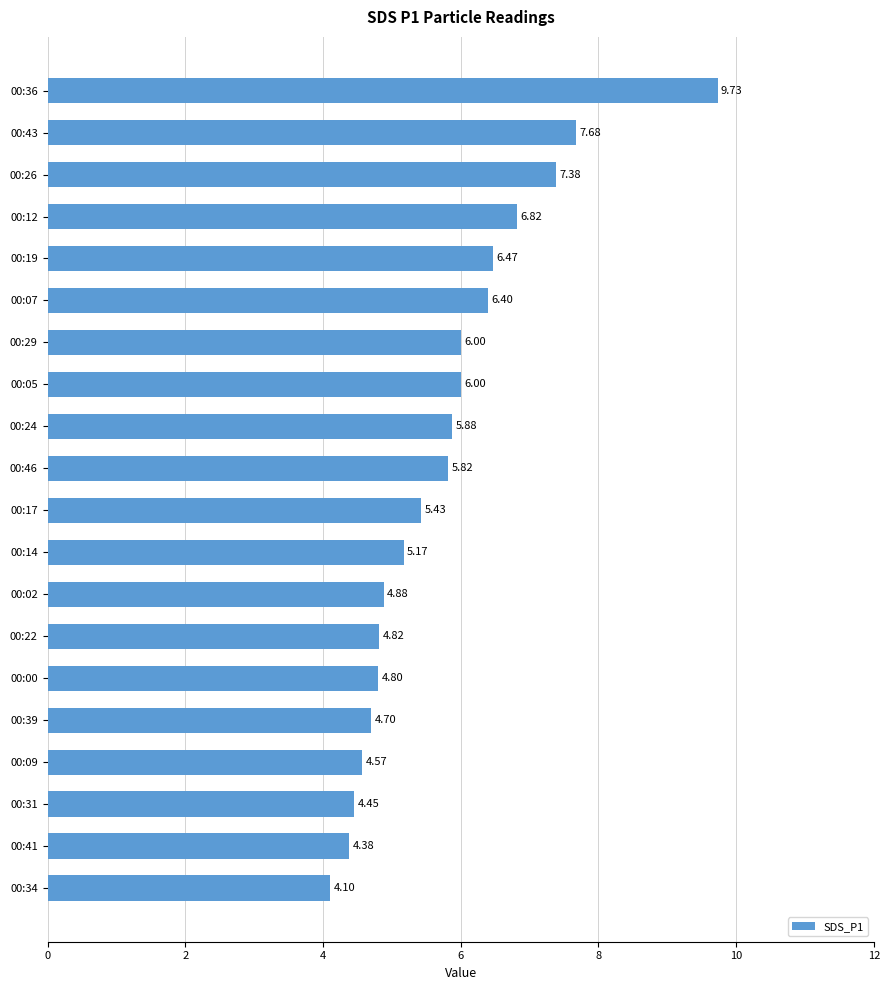

What is the sum of the values at 00:24 and 00:36?

15.6